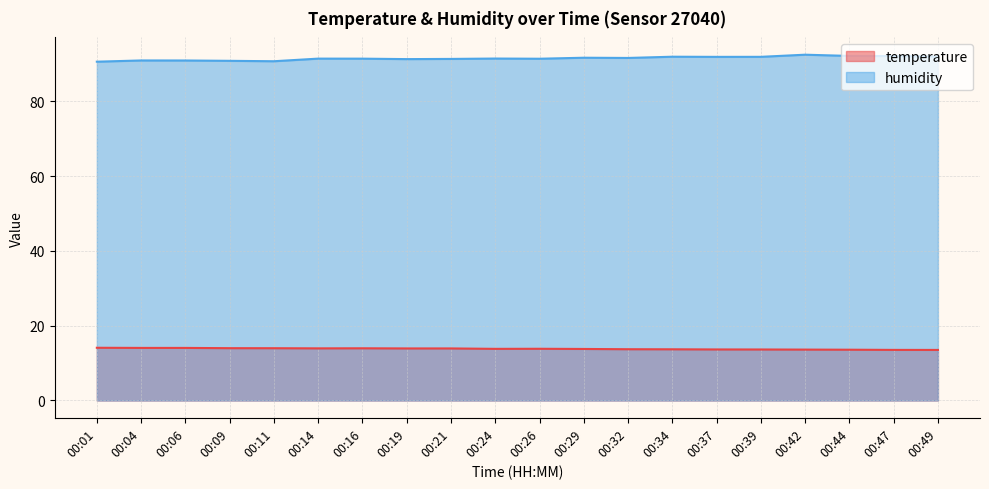

Rank the series by their maximum value, from lowest to highest.

temperature, humidity